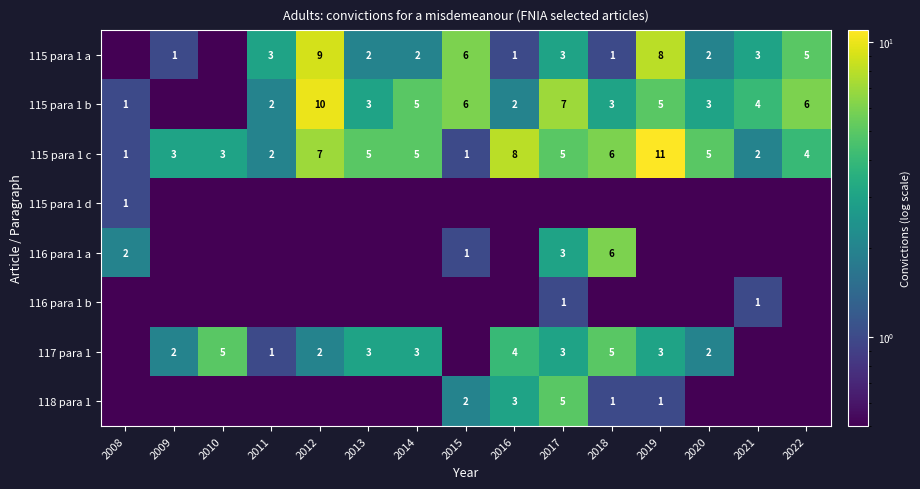

What is the sum of the 115 para 1 a values at 2015 and 2021?

9.0